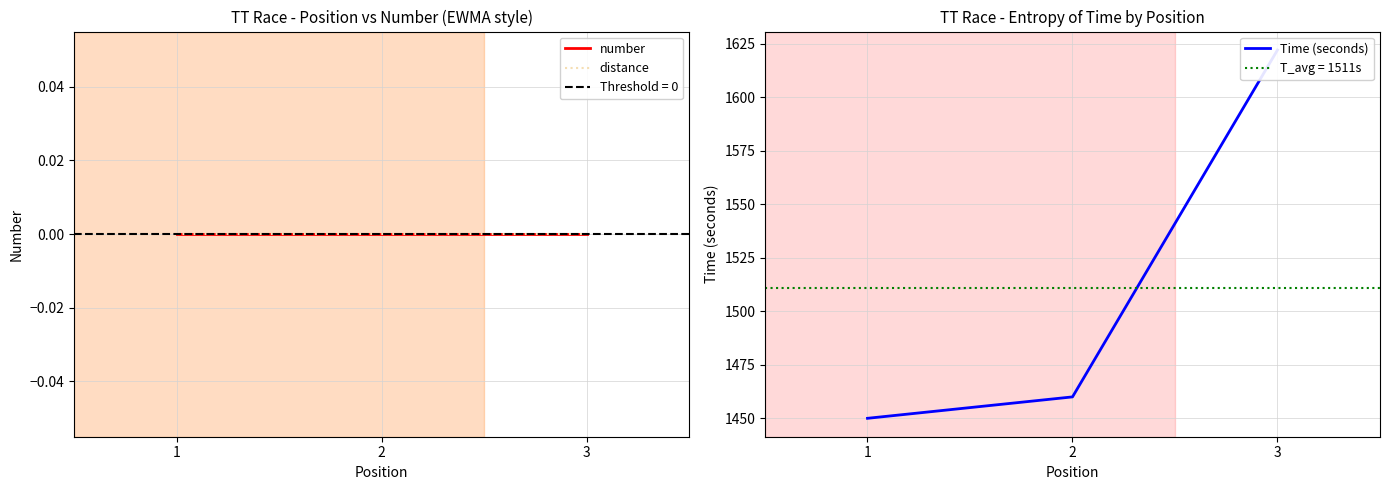

What is the difference between the Time (seconds) values at 1 and 2?

10